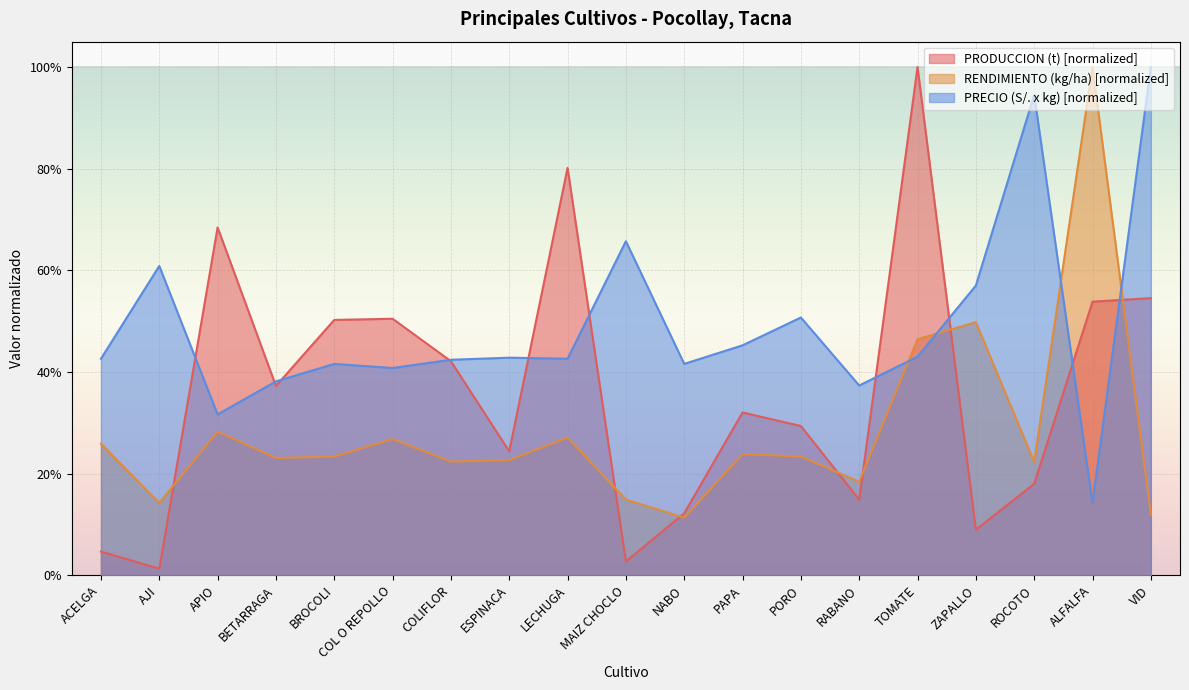

What is the label of the 19th point from the left?

VID